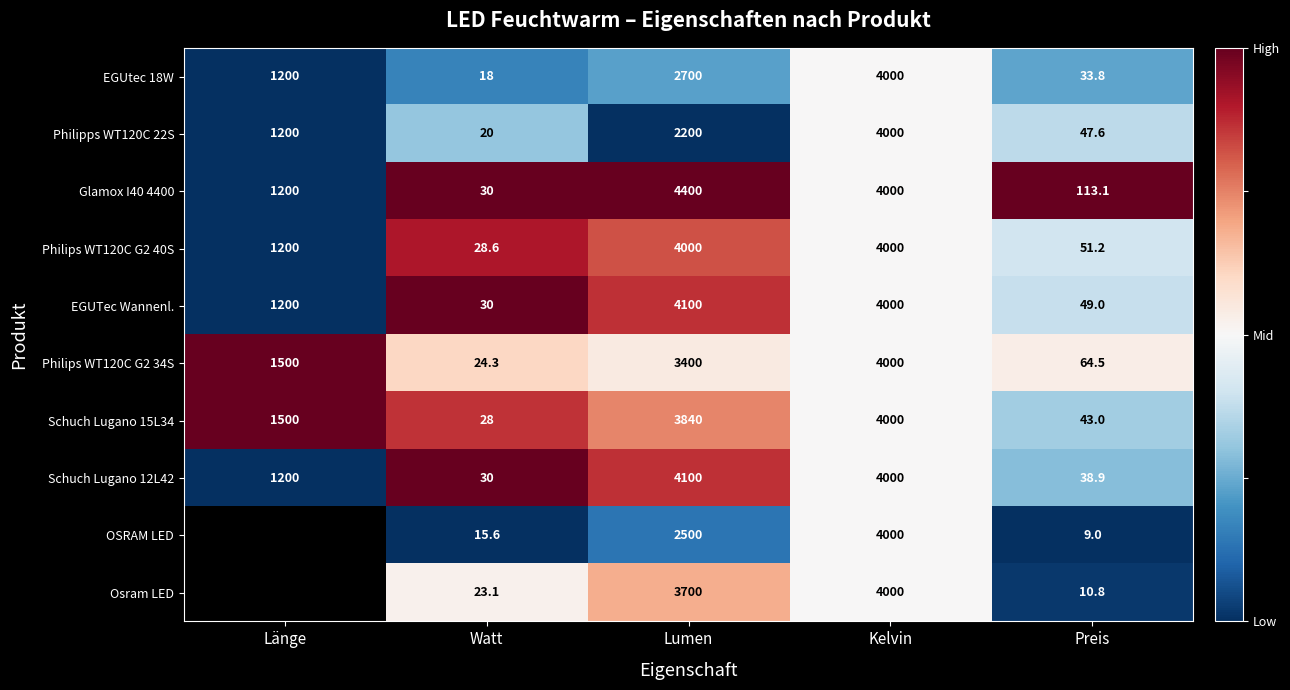

How many data points in Philips WT120C G2 40S are less than 1200?

2